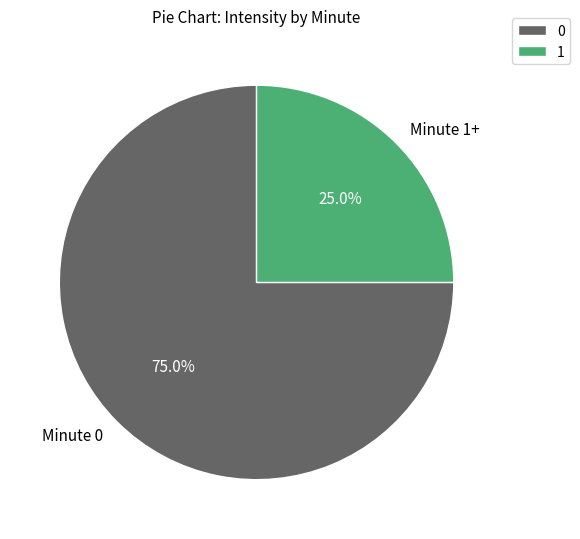

Is there a majority slice in this chart?

Yes